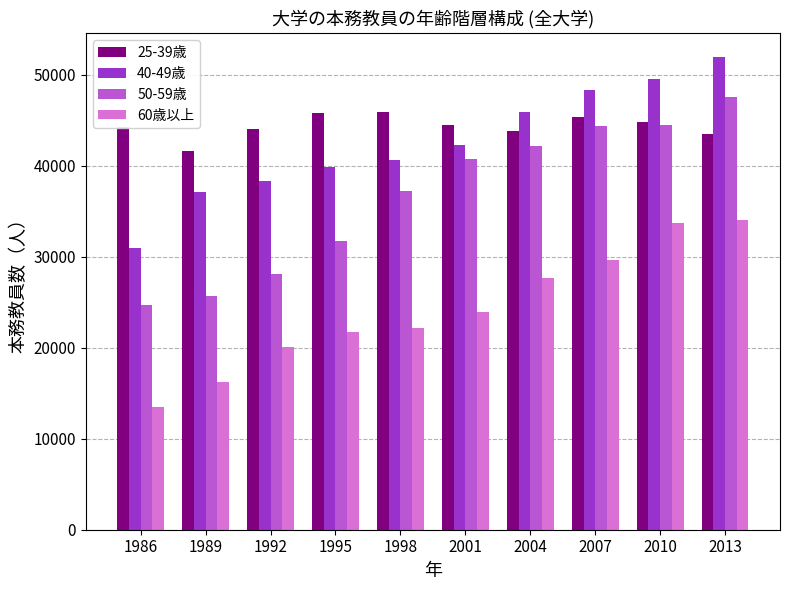

What are all the series names shown in the legend?

25-39歳, 40-49歳, 50-59歳, 60歳以上